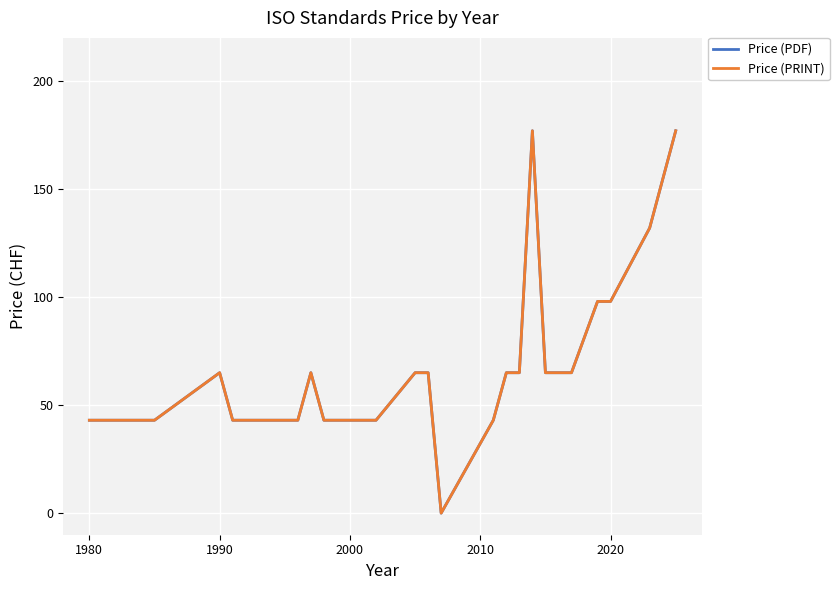

Does the chart display data point markers on the line(s)?

No